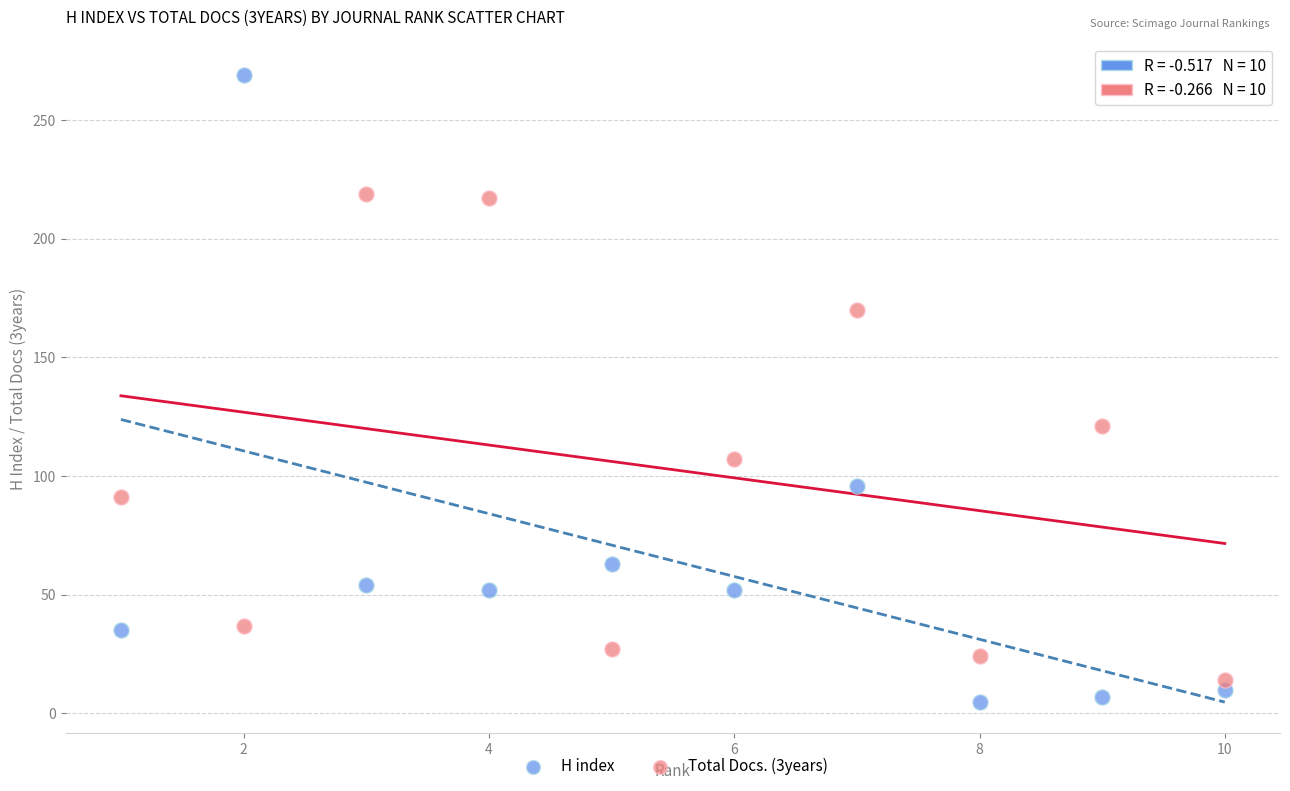

Which series contains the lowest Y value?

H index